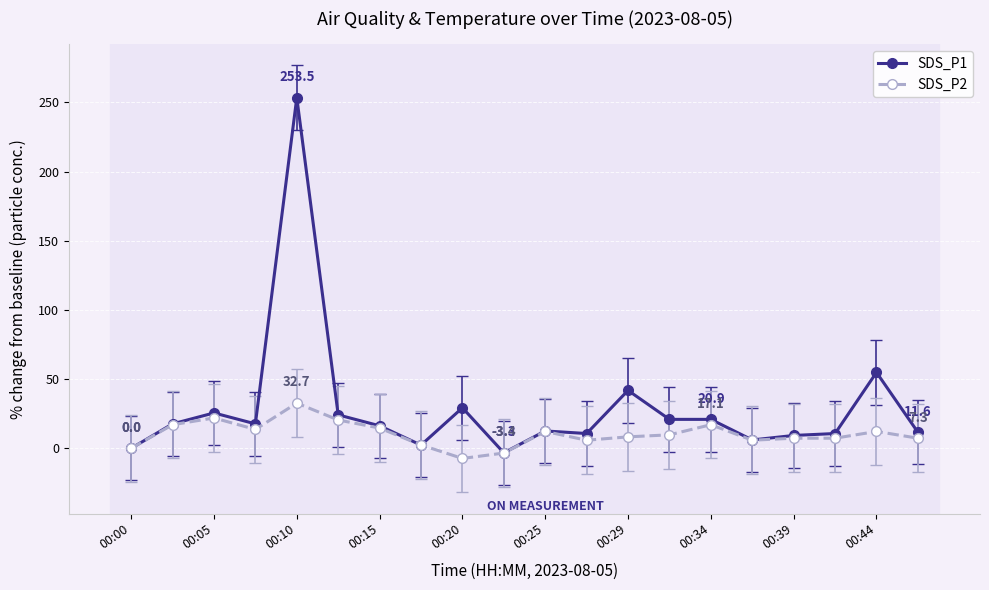

True or false: SDS_P2 has more than 1 points higher than both neighbors.

True